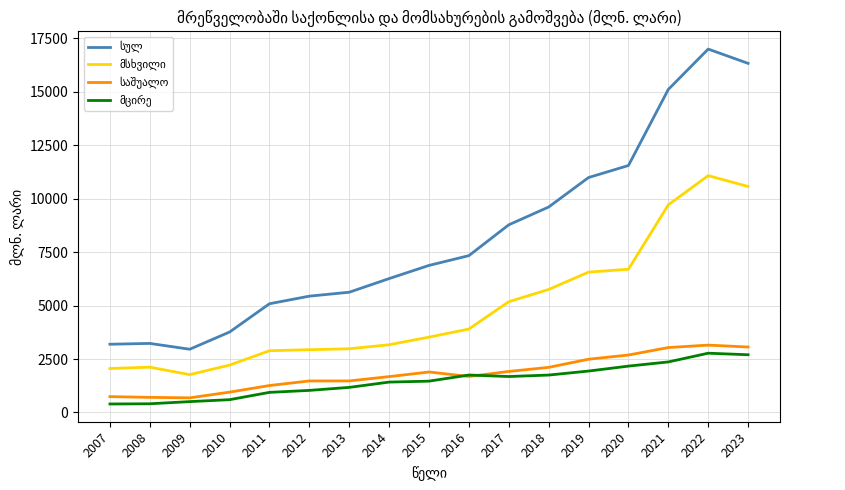

Is this an area chart (filled region under the line)?

No